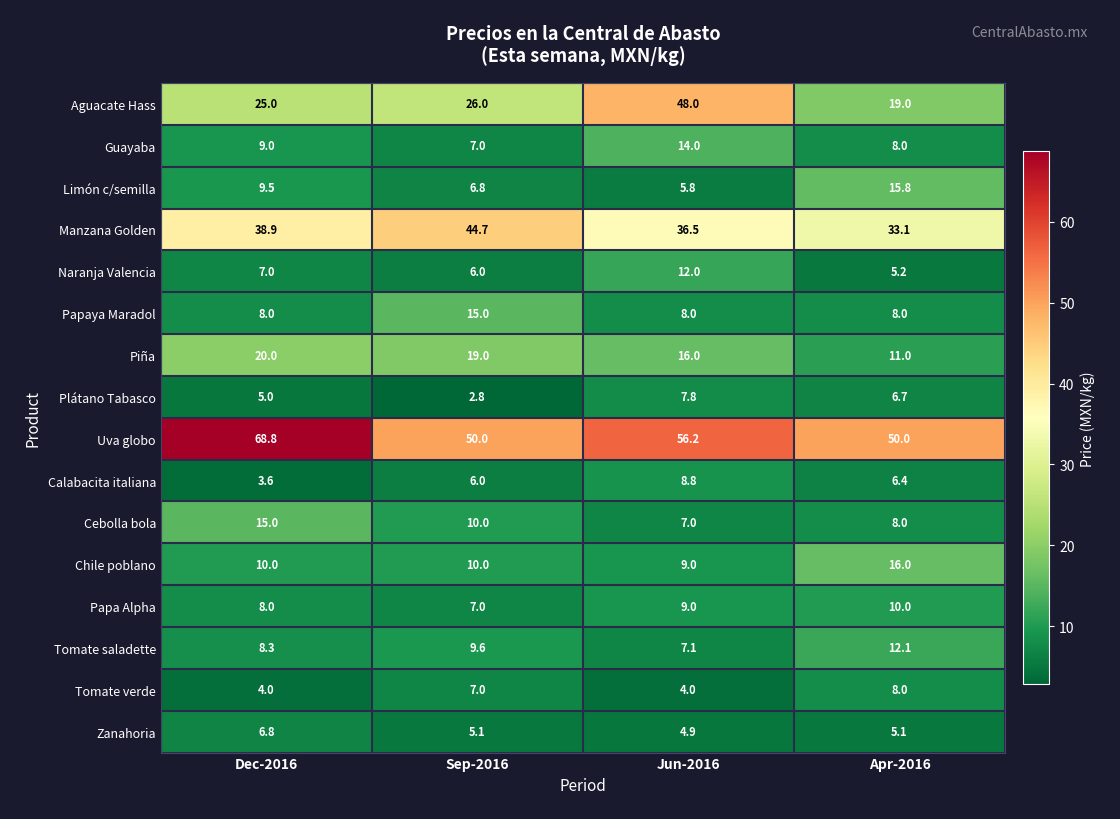

What is the difference between the highest and lowest values at Dec-2016?

65.2